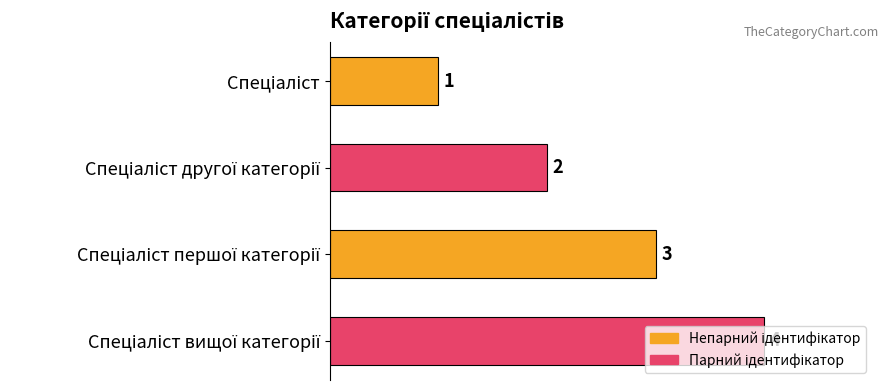

What is the smallest value displayed?

1